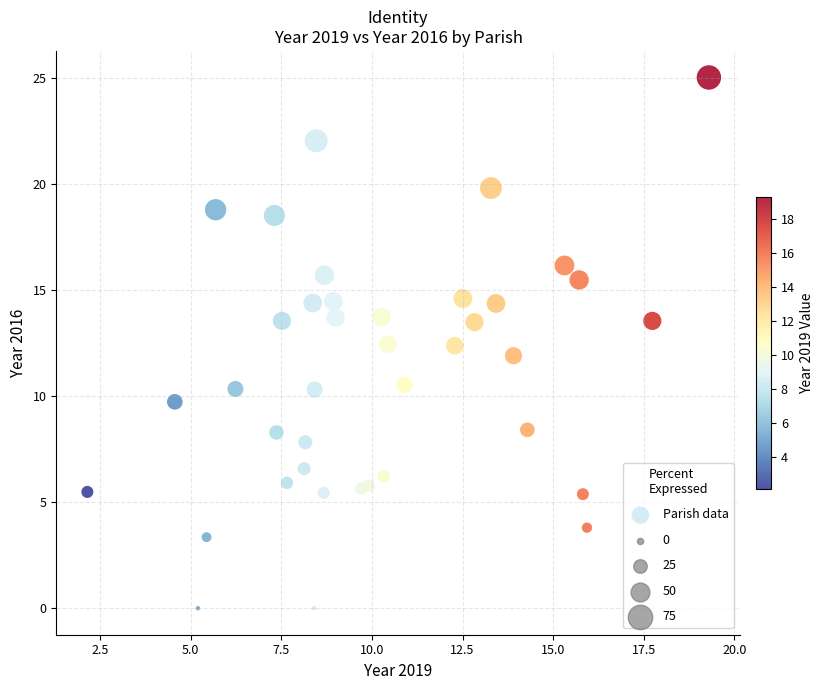

What is the range of X values (max minus min)?

17.1